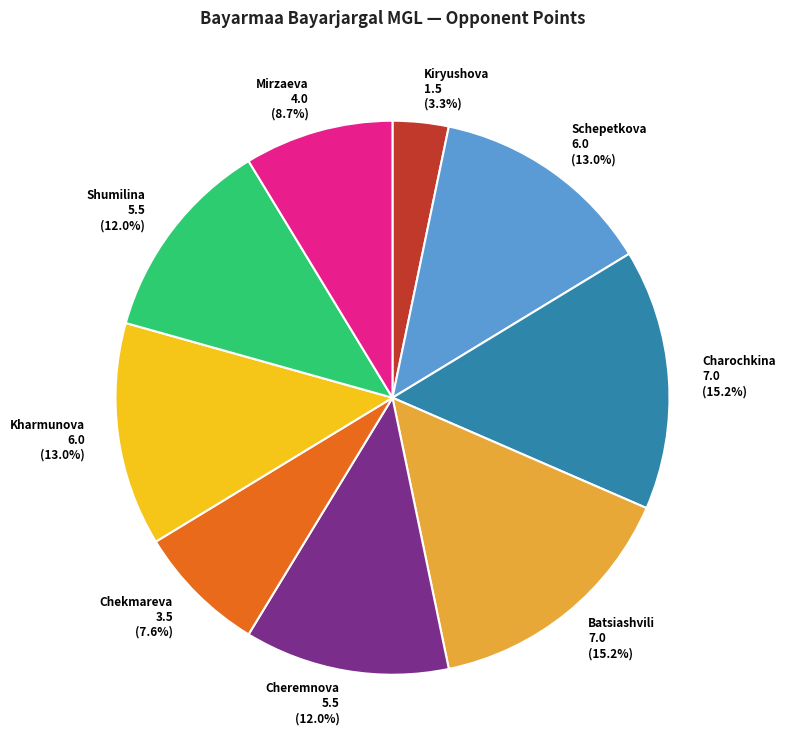

Is there a majority slice in this chart?

No